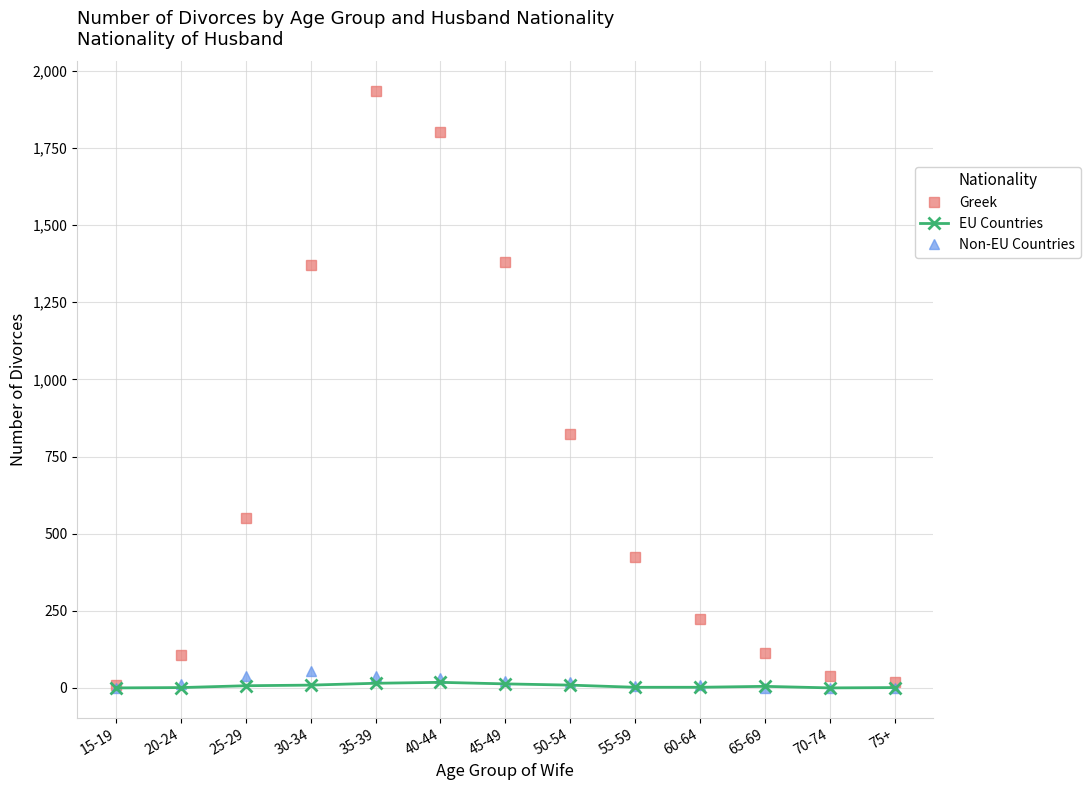

At which category is the sum across all series the highest?

35-39